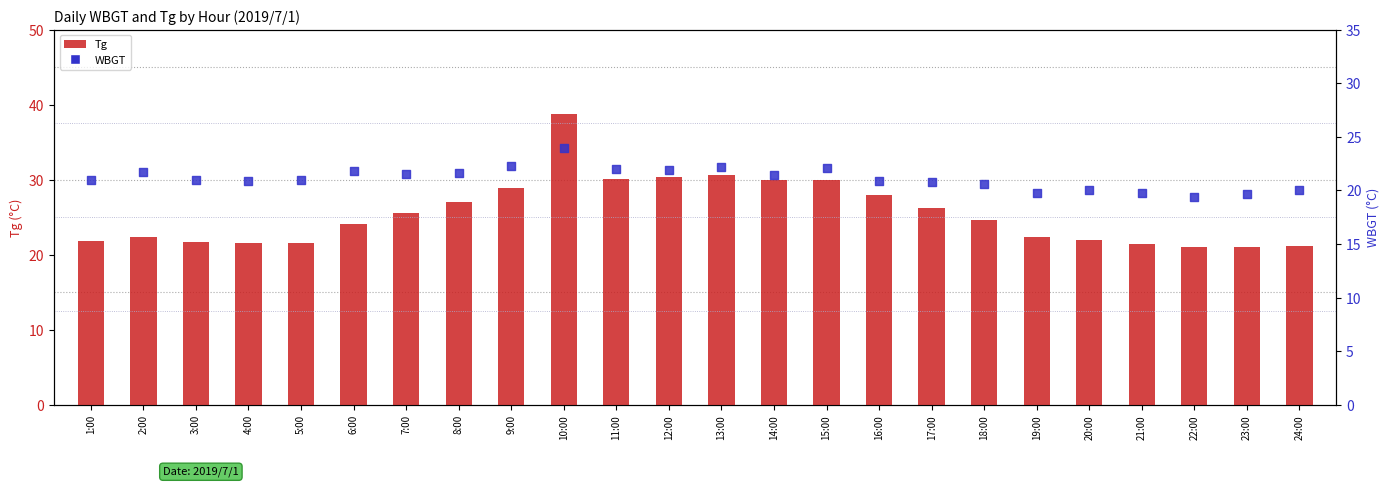

Which series contains the lowest Y value?

WBGT